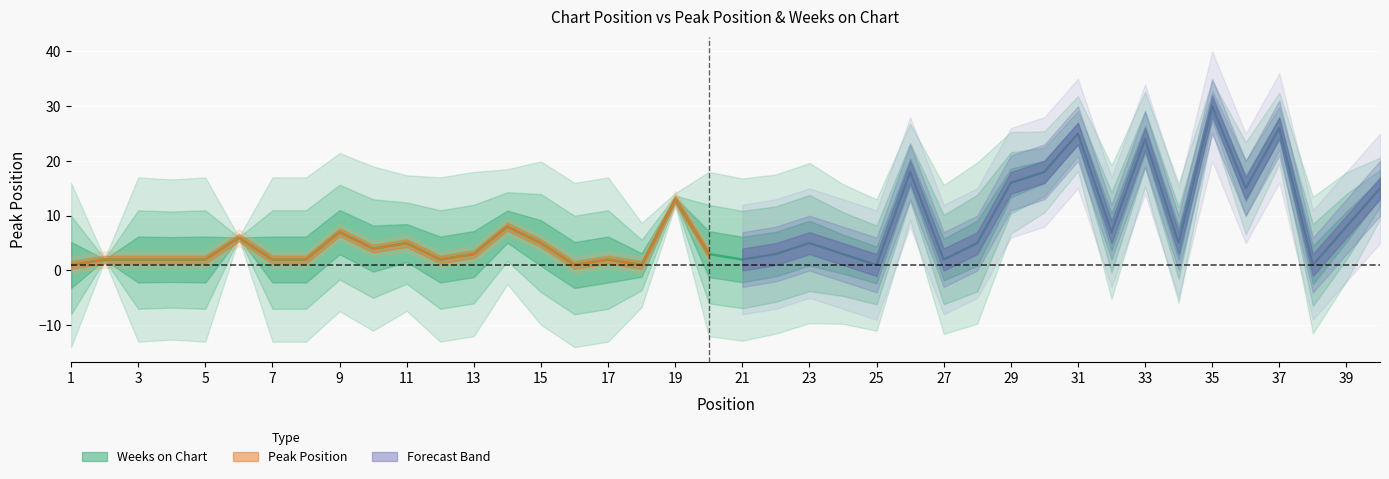

How many interior local valleys (lower than both neighbors) does the data have?

11